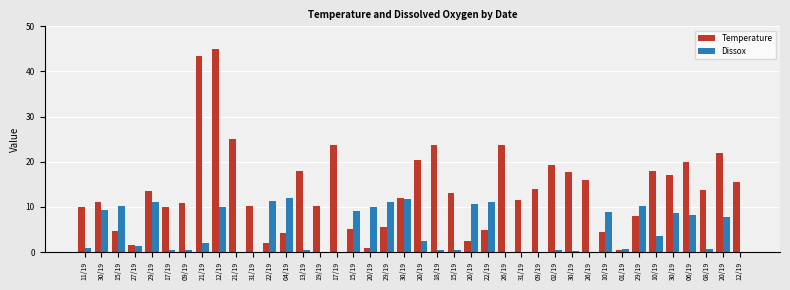

The value of Temperature at 31/19 is 10.2. True or false?

True